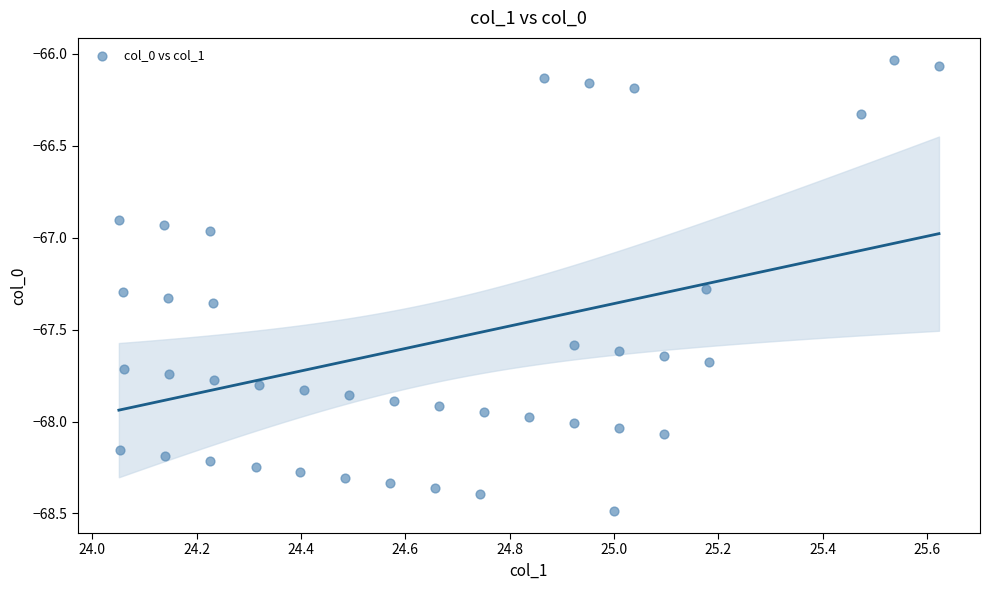

What is the range of Y values (max minus min)?

2.4